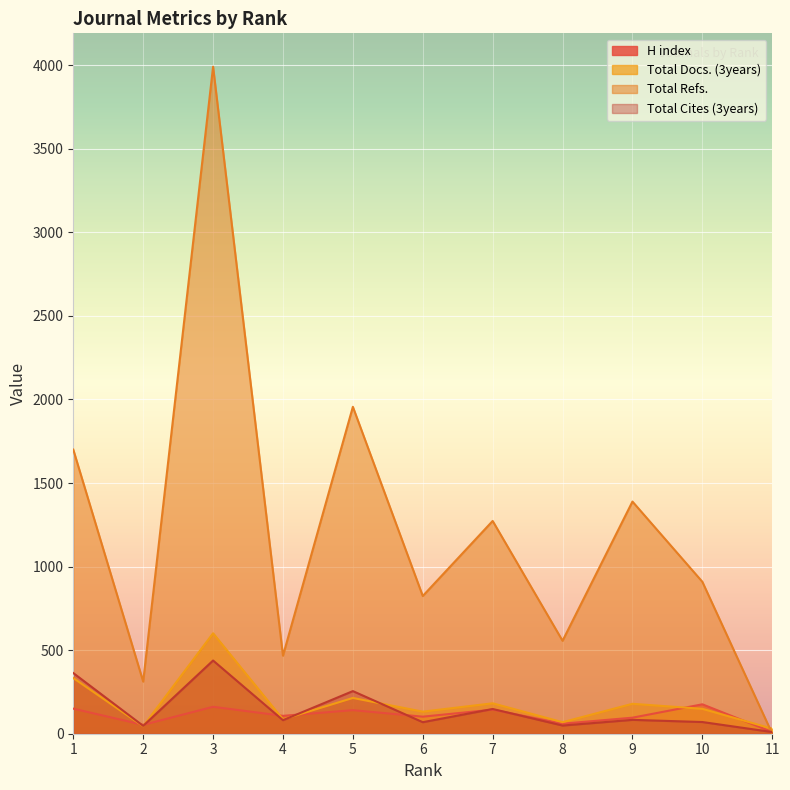

Reading left to right, list all the values displayed in this chart.

H index: 1=150	2=53	3=161	4=107	5=141	6=102	7=144	8=60	9=96	10=176	11=10
Total Docs. (3years): 1=333	2=45	3=601	4=86	5=214	6=132	7=182	8=69	9=179	10=149	11=30
Total Refs.: 1=1700	2=312	3=3991	4=467	5=1956	6=824	7=1273	8=556	9=1389	10=909	11=0
Total Cites (3years): 1=363	2=47	3=438	4=81	5=255	6=69	7=148	8=49	9=83	10=70	11=10